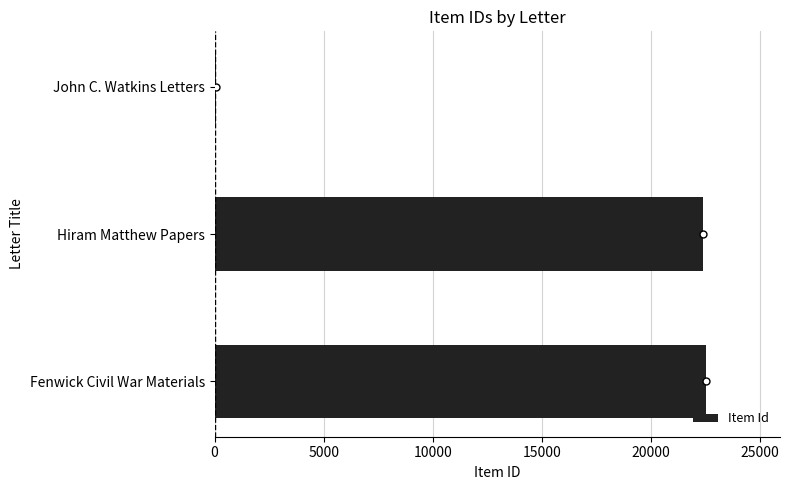

Which has a higher value, Hiram Matthew Papers or John C. Watkins Letters?

Hiram Matthew Papers